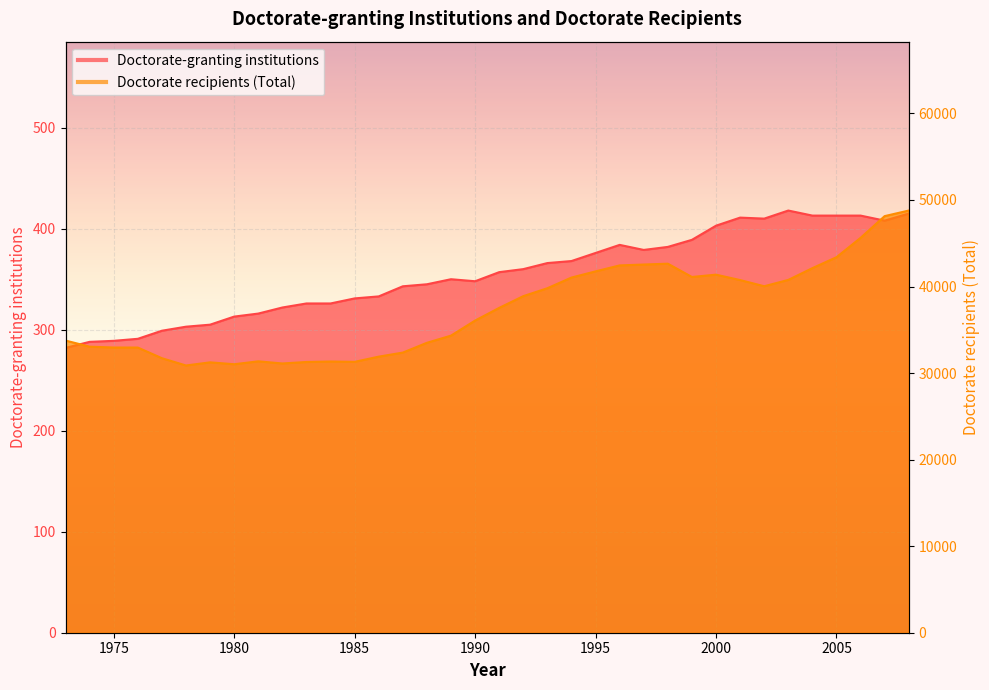

True or false: Doctorate-granting institutions and Doctorate recipients (Total) cross at least once.

False